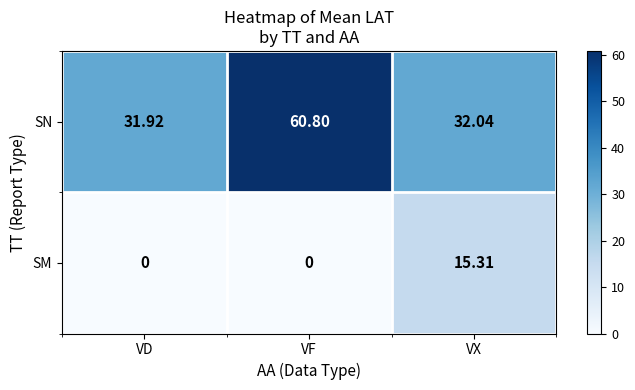

At which label does SN first exceed 32?

VF